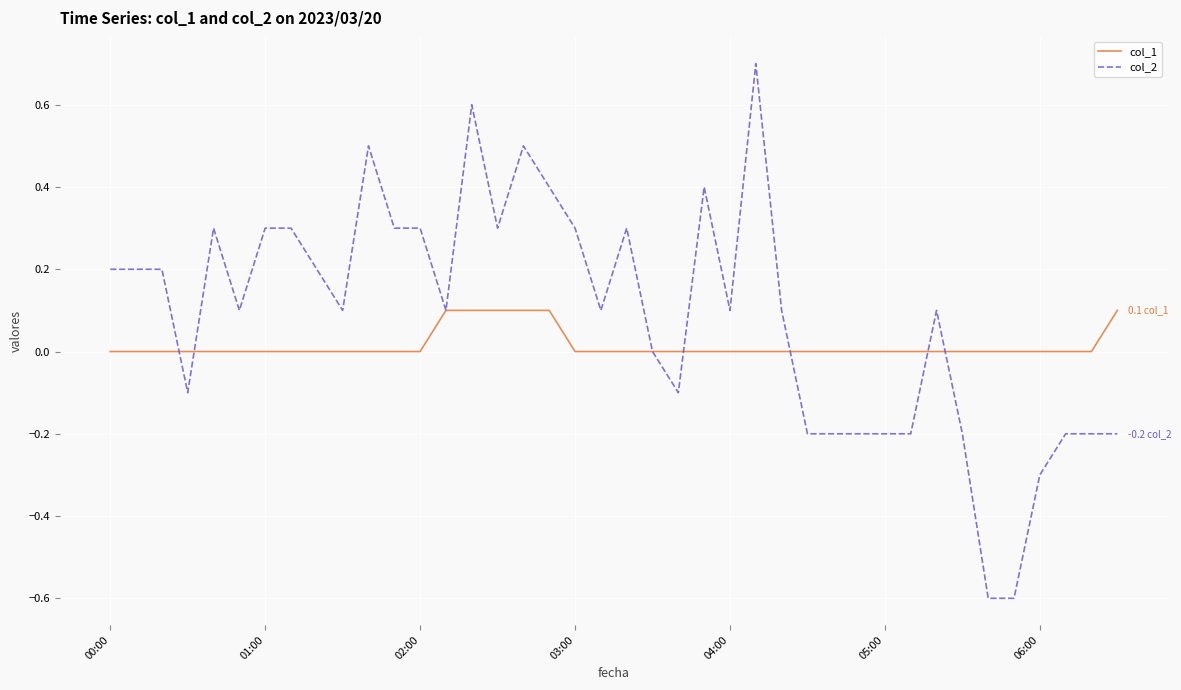

Rank the series by their average value, from highest to lowest.

col_2, col_1